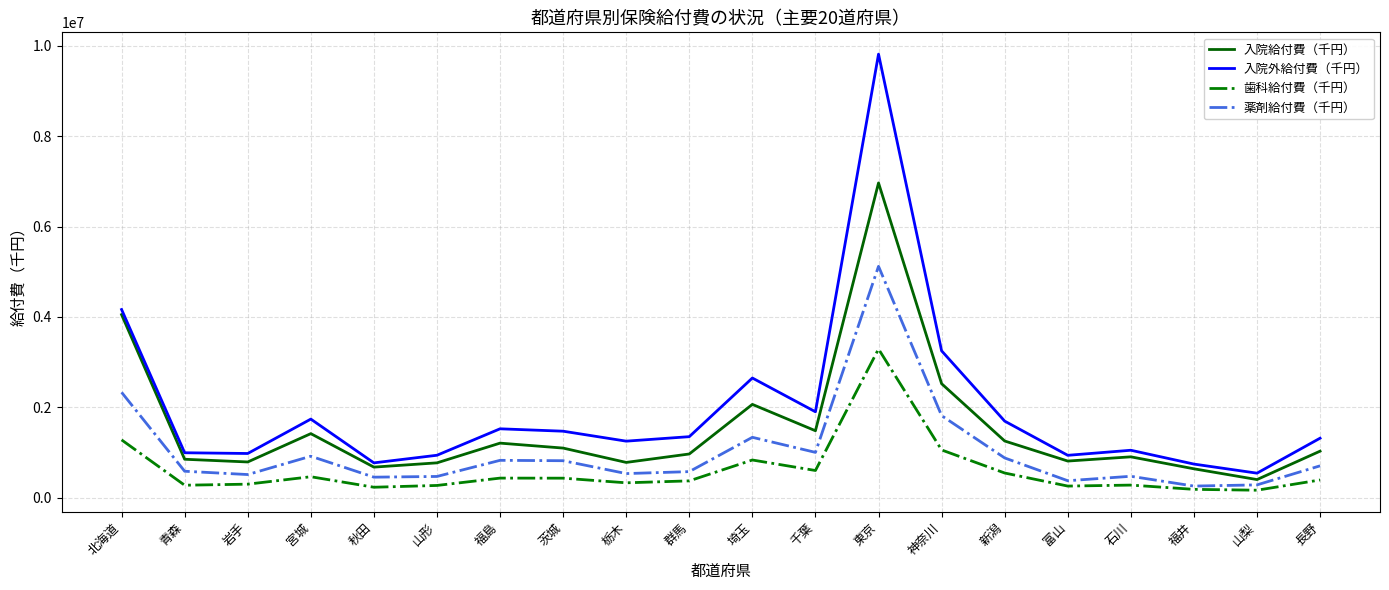

In 入院給付費（千円）, how many points are higher than both neighbors (excluding endpoints)?

5